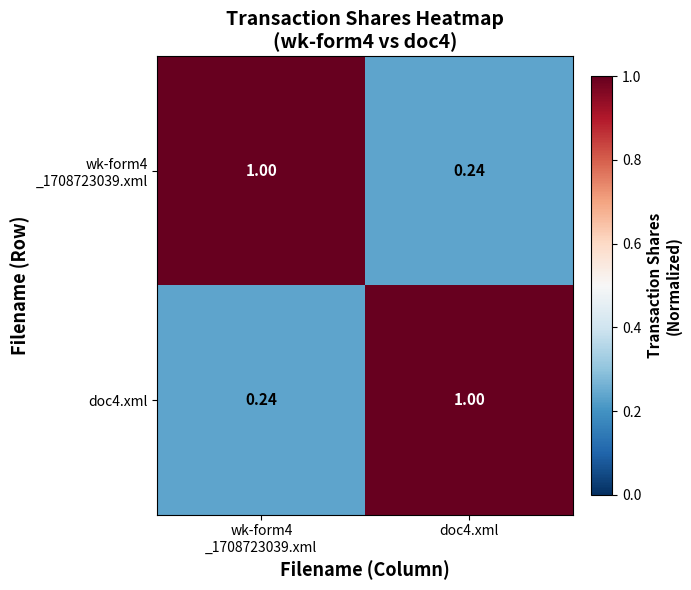

Between wk-form4 _1708723039.xml and doc4.xml, which series saw the biggest shift?

wk-form4 _1708723039.xml